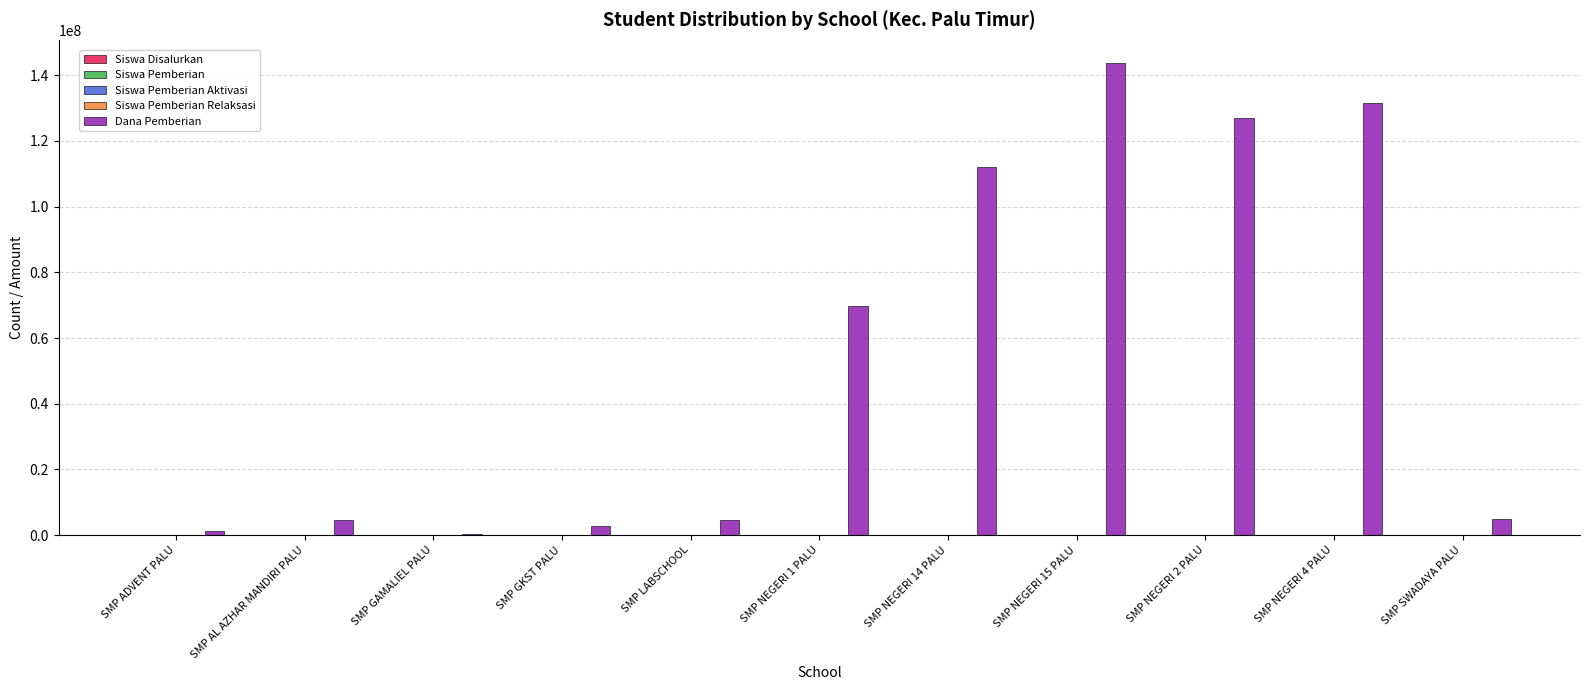

Which category has the highest value across all series?

SMP NEGERI 15 PALU